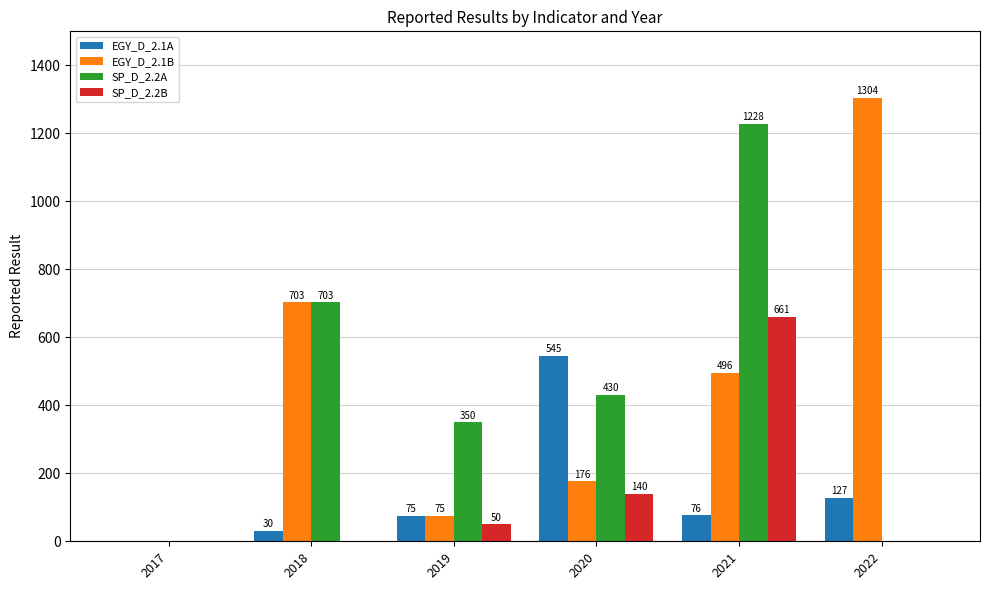

How many data points does each series have?

6